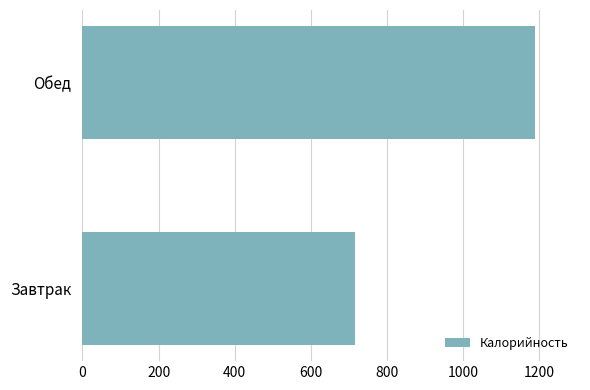

Which has a higher value, Обед or Завтрак?

Обед